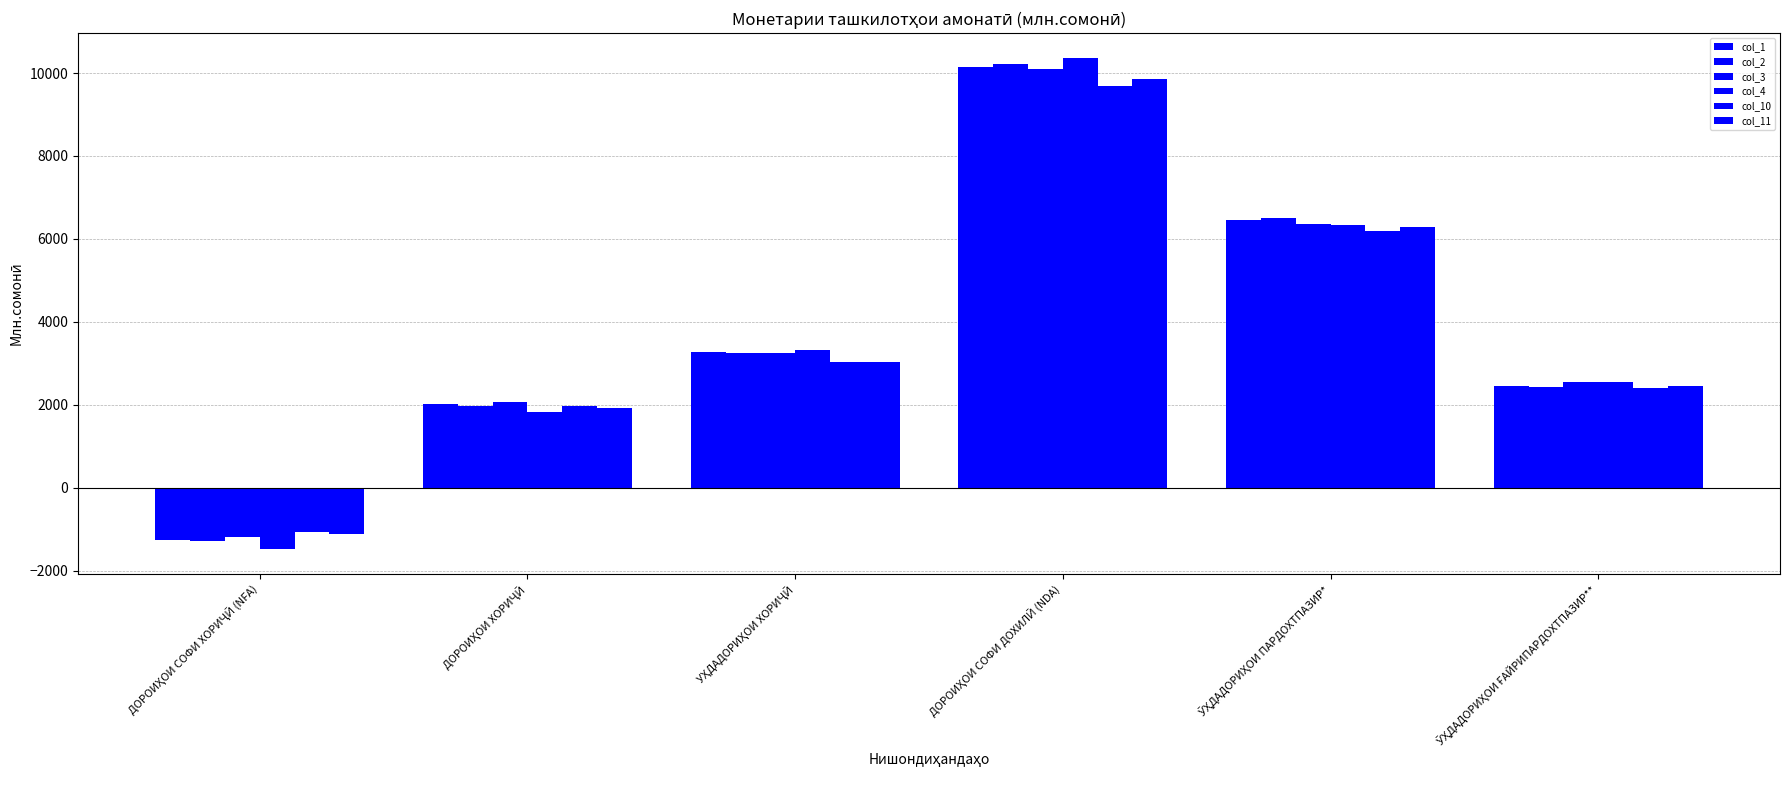

What is the difference between the second highest and minimum values in the col_10 series?

7274.3